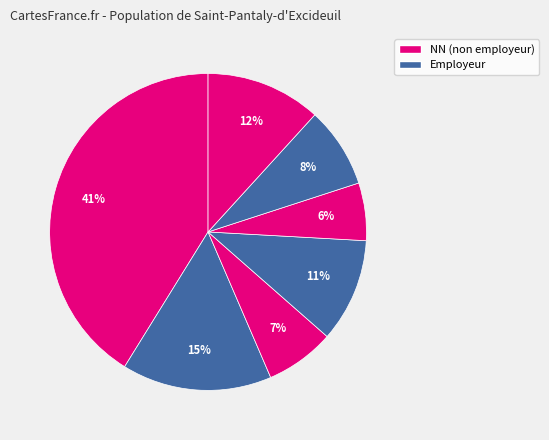

What is the largest slice in the pie chart?

NN